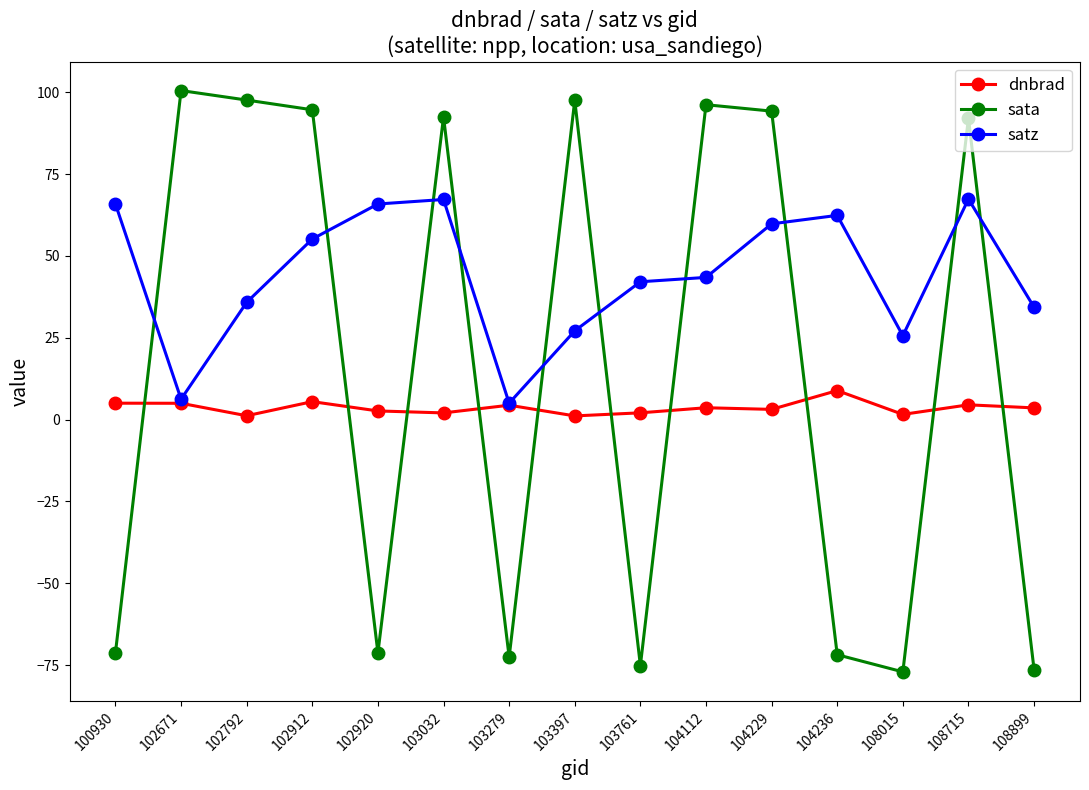

How many data points does each series have?

15